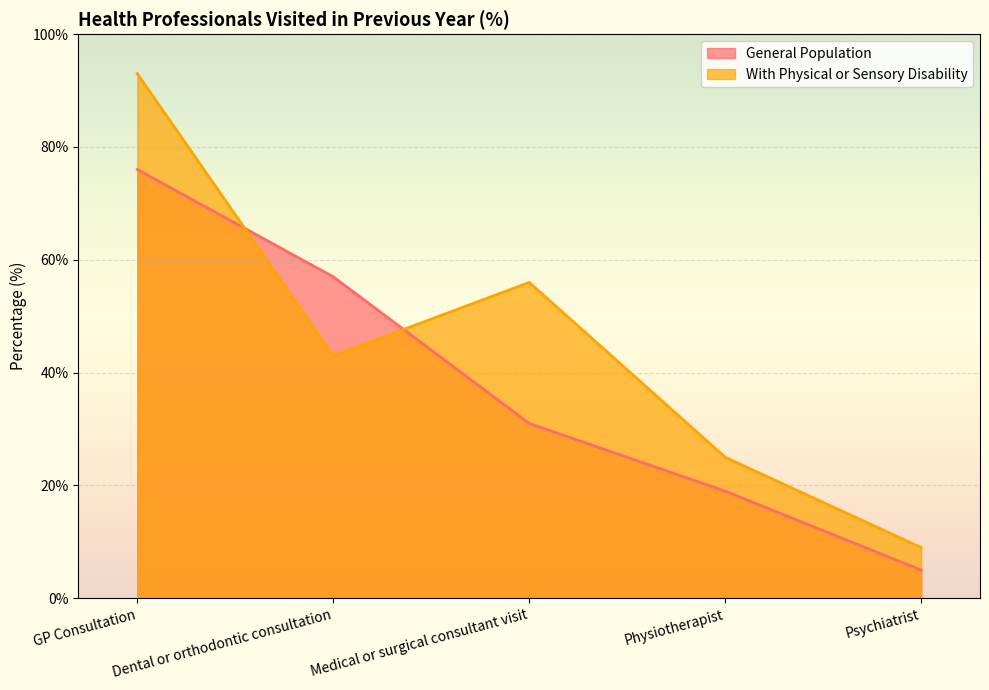

Is the value of General Population at GP Consultation greater than the value of With Physical or Sensory Disability at Psychiatrist?

Yes